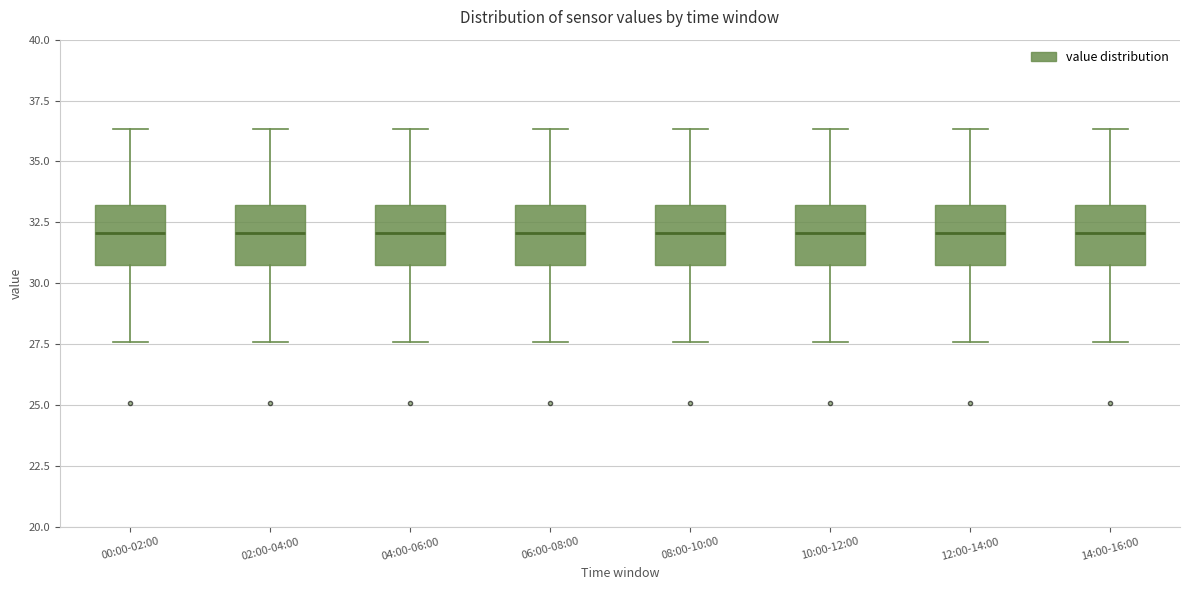

Reading left to right, transcribe this box plot: for each box, give where its median line is, the range the box spans, and where its two whiskers end, as read against the y-axis. The values are not printed on the chart, so give them approximately, as read against the axis.

00:00-02:00: median 32.0, box 31.0 to 33.0, whiskers 27.5 to 36.5
02:00-04:00: median 32.0, box 31.0 to 33.0, whiskers 27.5 to 36.5
04:00-06:00: median 32.0, box 31.0 to 33.0, whiskers 27.5 to 36.5
06:00-08:00: median 32.0, box 31.0 to 33.0, whiskers 27.5 to 36.5
08:00-10:00: median 32.0, box 31.0 to 33.0, whiskers 27.5 to 36.5
10:00-12:00: median 32.0, box 31.0 to 33.0, whiskers 27.5 to 36.5
12:00-14:00: median 32.0, box 31.0 to 33.0, whiskers 27.5 to 36.5
14:00-16:00: median 32.0, box 31.0 to 33.0, whiskers 27.5 to 36.5